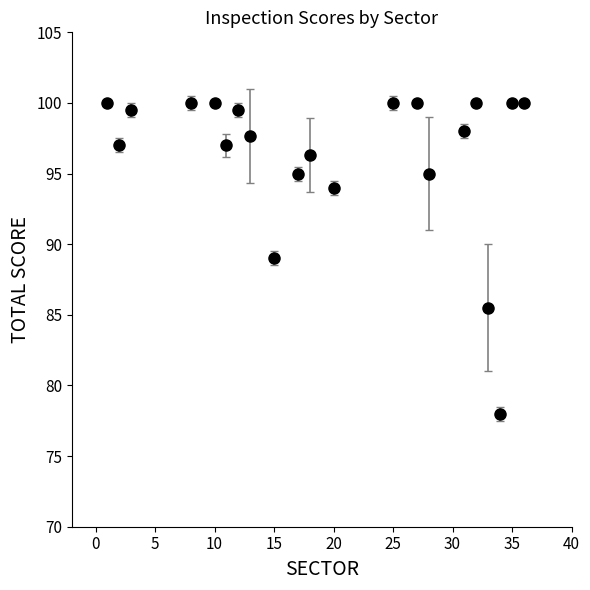

What is the maximum value shown in the chart?

100.0